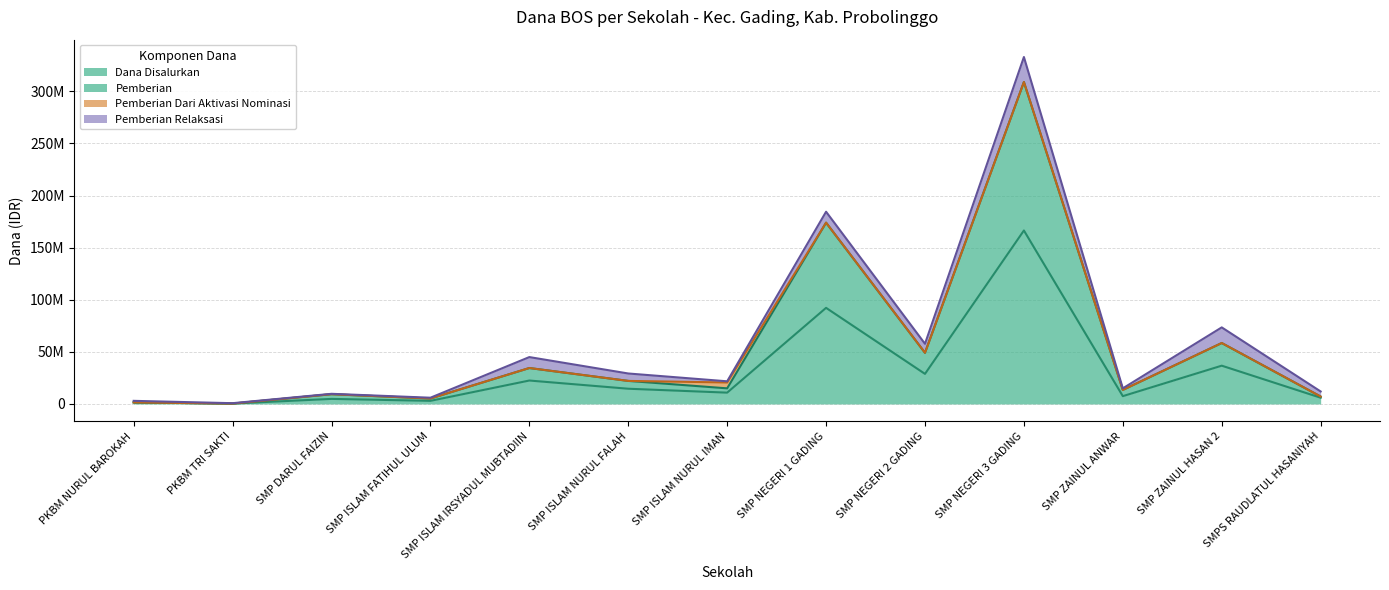

True or false: Dana Disalurkan and Pemberian cross at least once.

False